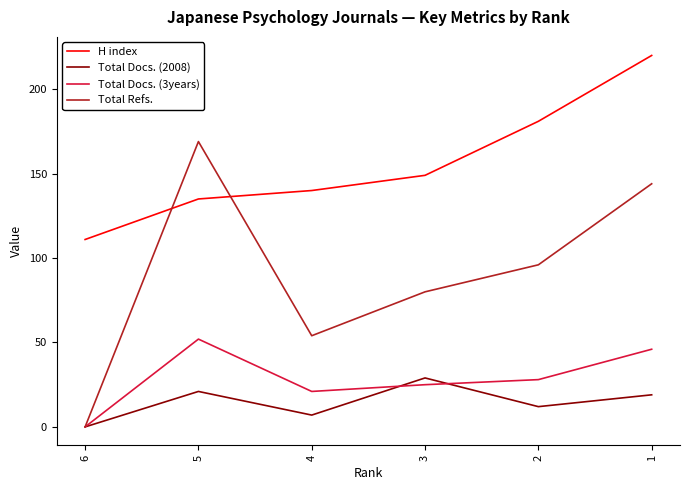

What is the difference between the maximum and minimum values in the Total Docs. (2008) series?

29